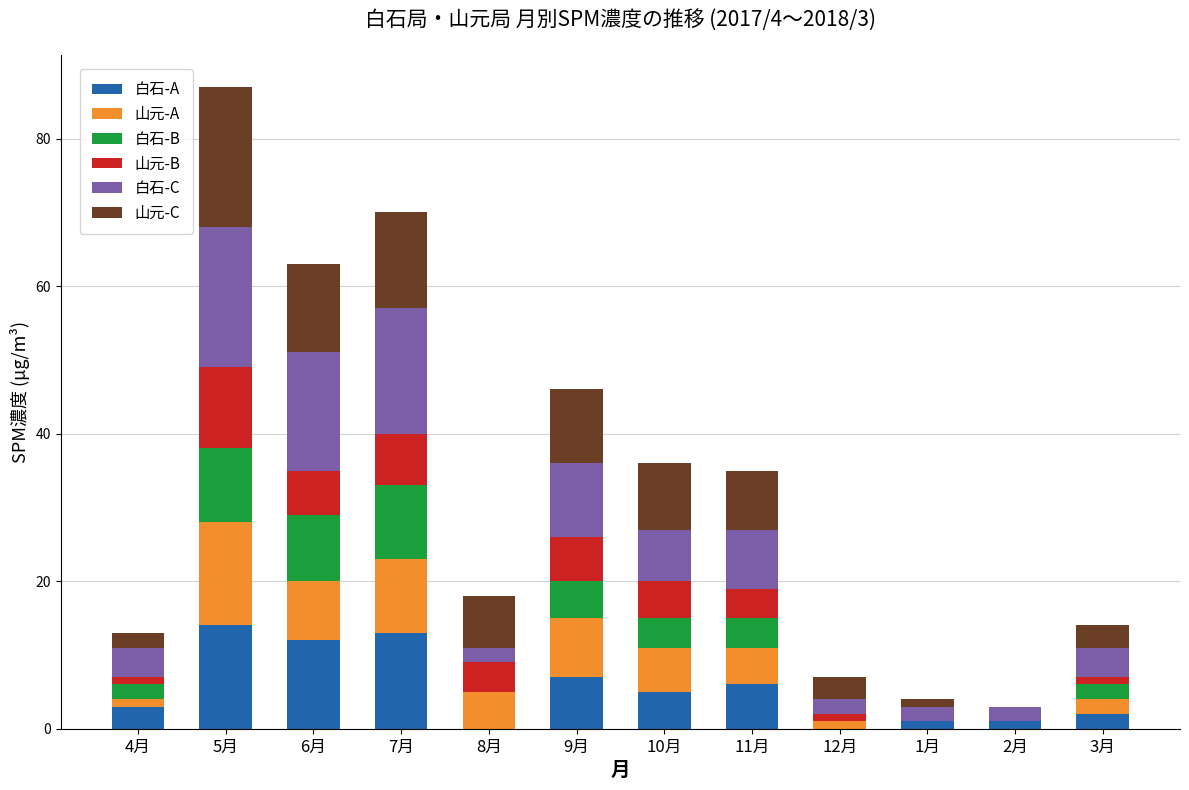

Count the number of data series in this chart.

6